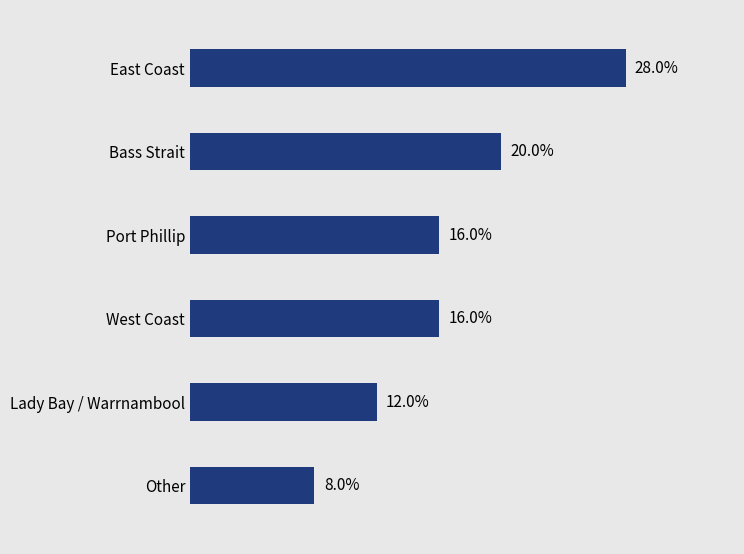

Does the chart contain any negative values?

No